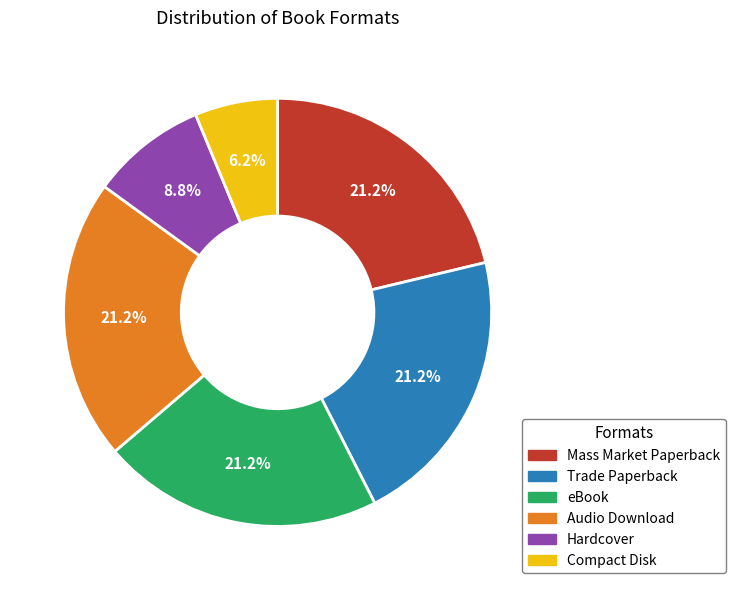

Is the sum of Mass Market Paperback and Audio Download greater than half?

No